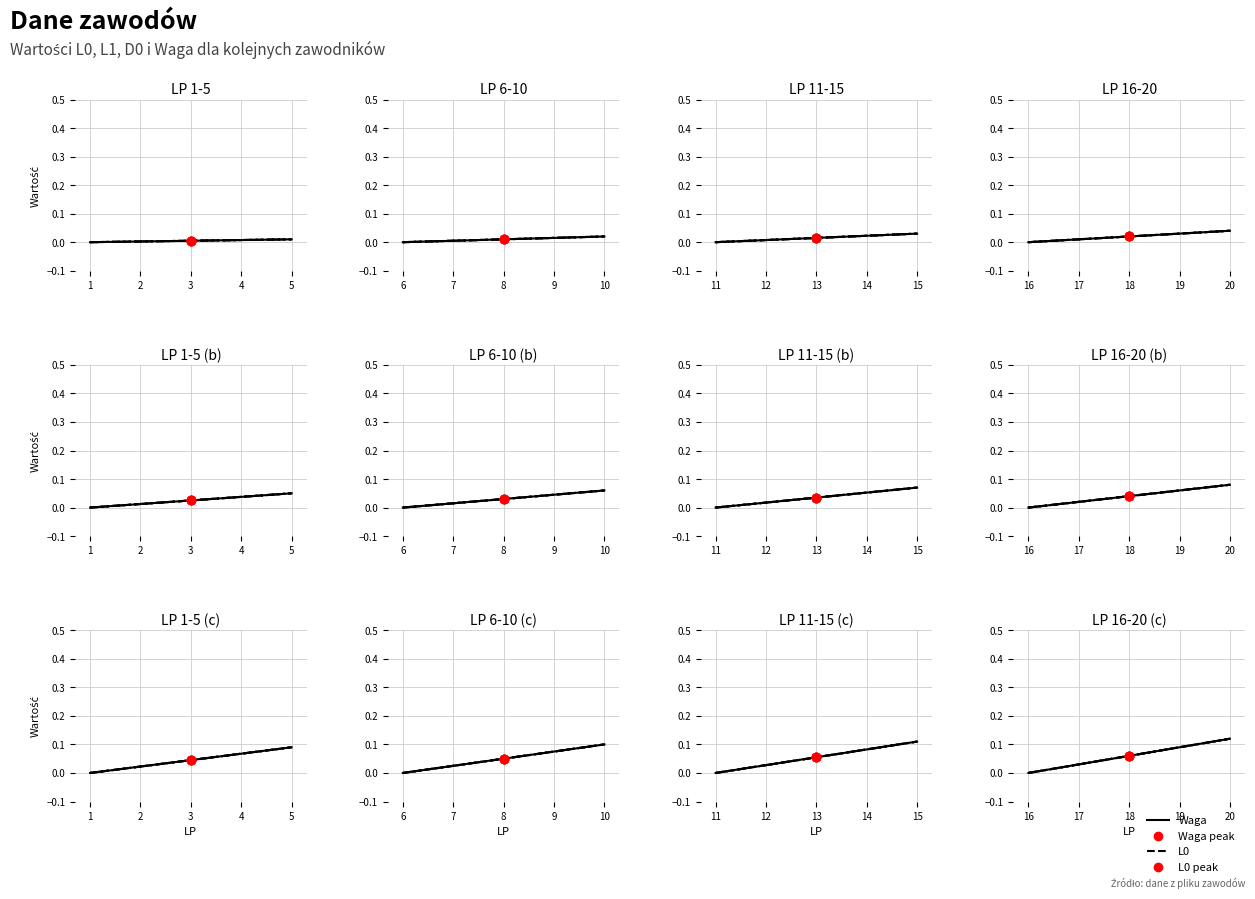

True or false: D0 has more than 0 interior local peaks.

False